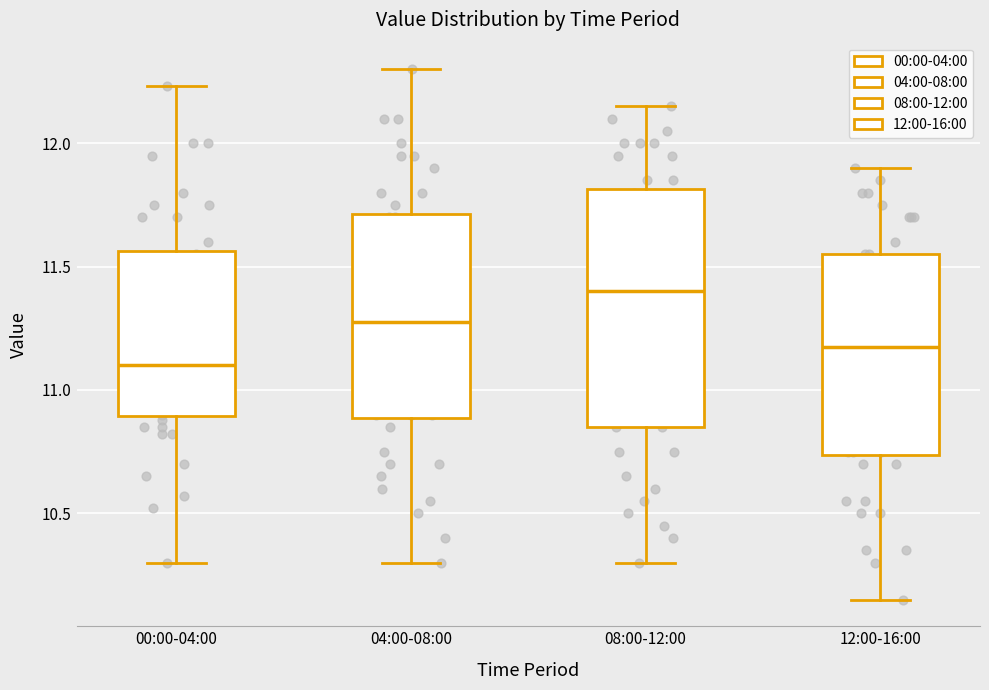

Which box's median line is the highest?

08:00-12:00